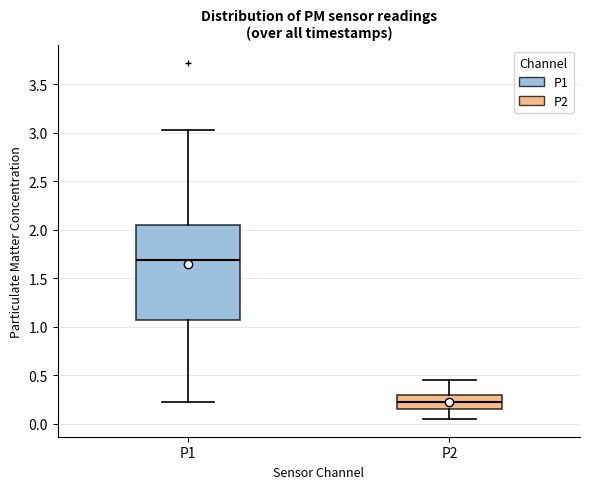

Reading left to right, transcribe this box plot: for each box, give where its median line is, the range the box spans, and where its two whiskers end, as read against the y-axis. The values are not printed on the chart, so give them approximately, as read against the axis.

P1: median 1.70, box 1.05 to 2.05, whiskers 0.20 to 3.05
P2: median 0.20, box 0.15 to 0.30, whiskers 0.05 to 0.45